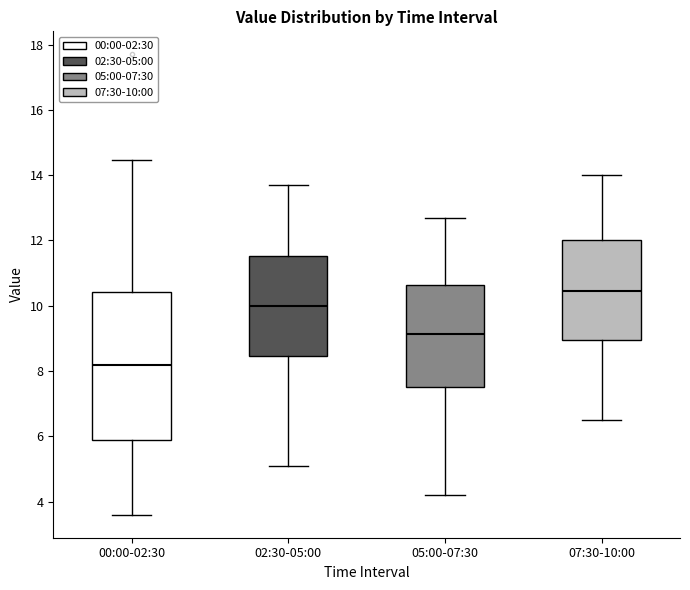

Reading left to right, transcribe this box plot: for each box, give where its median line is, the range the box spans, and where its two whiskers end, as read against the y-axis. The values are not printed on the chart, so give them approximately, as read against the axis.

00:00-02:30: median 8.2, box 5.8 to 10.4, whiskers 3.6 to 14.4
02:30-05:00: median 10.0, box 8.4 to 11.6, whiskers 5.2 to 13.8
05:00-07:30: median 9.2, box 7.6 to 10.6, whiskers 4.2 to 12.8
07:30-10:00: median 10.4, box 9.0 to 12.0, whiskers 6.6 to 14.0